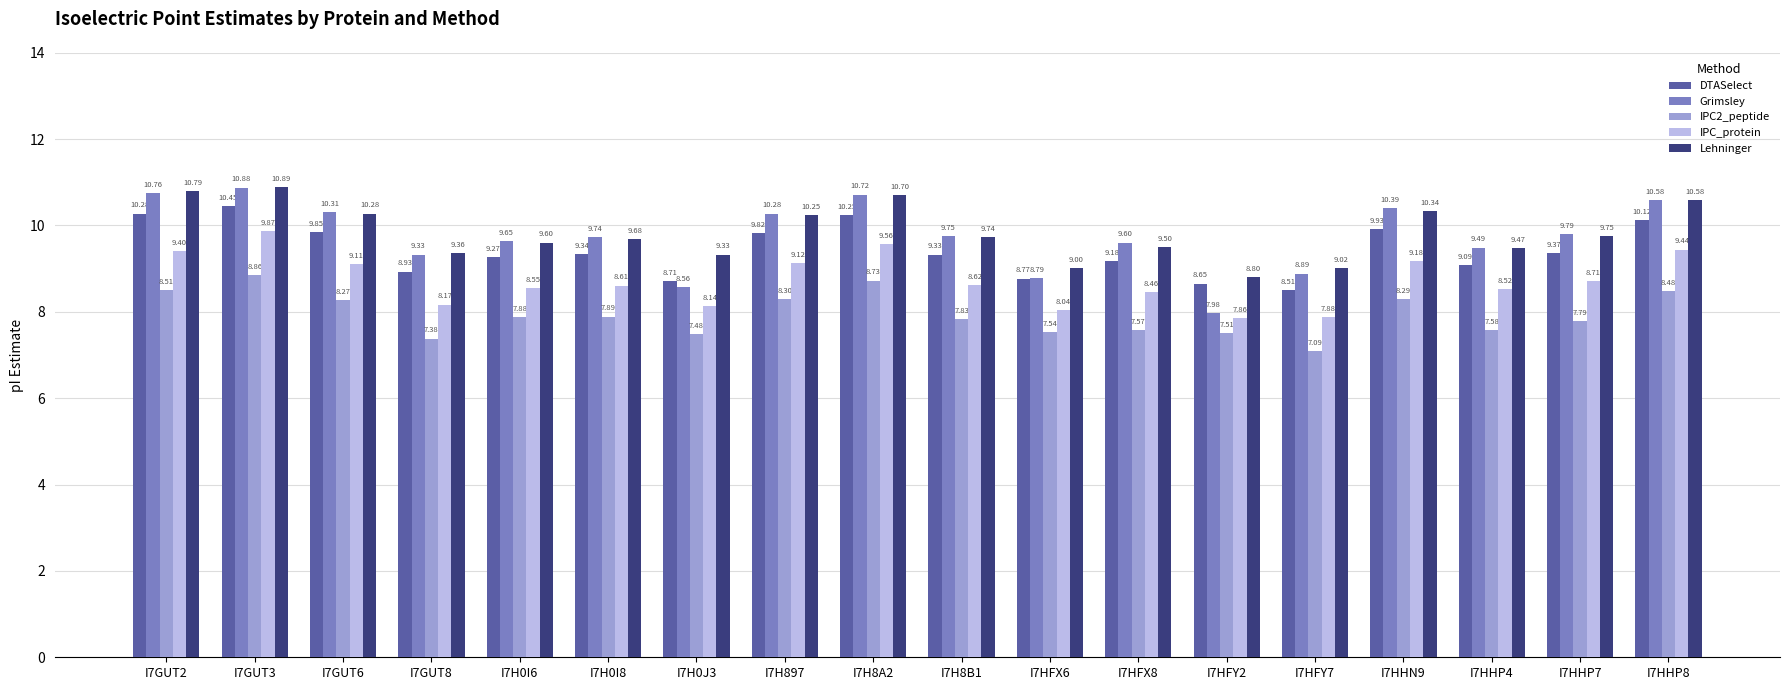

What is the approximate value of Lehninger at I7GUT8?

9.4